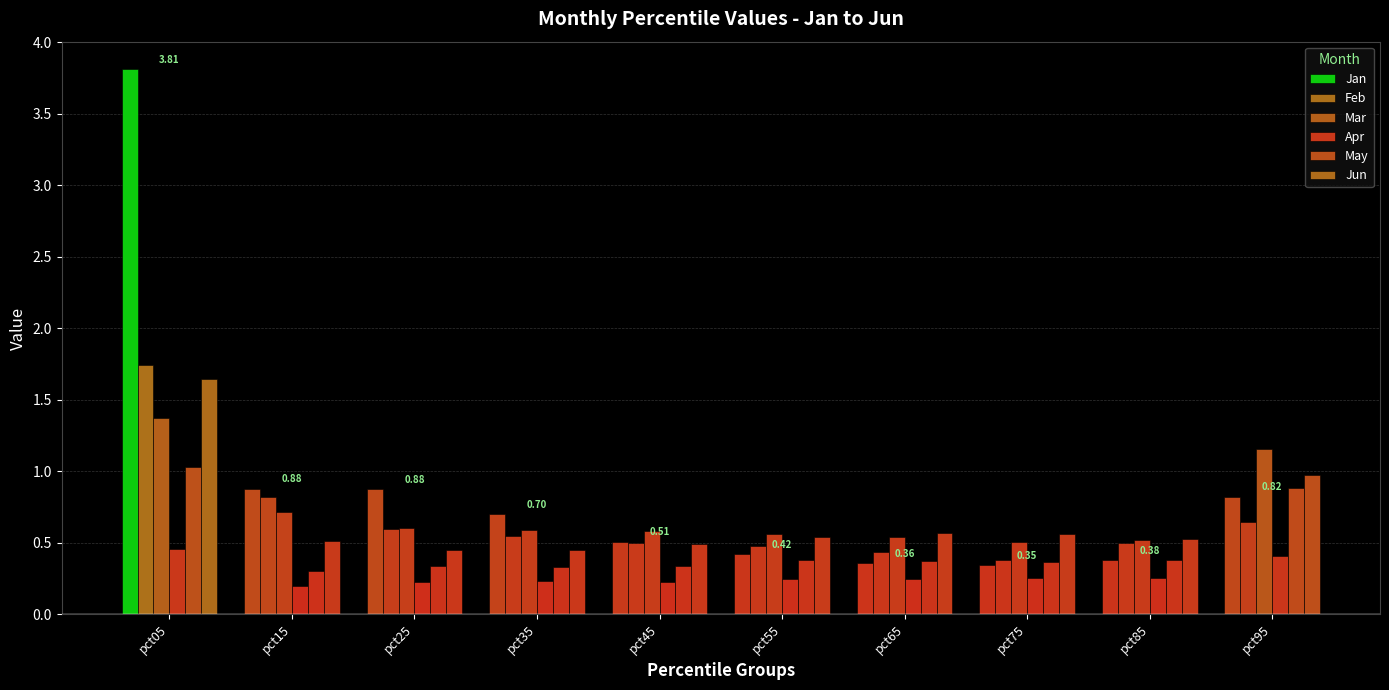

True or false: May has a value of 0.4 at pct75.

True